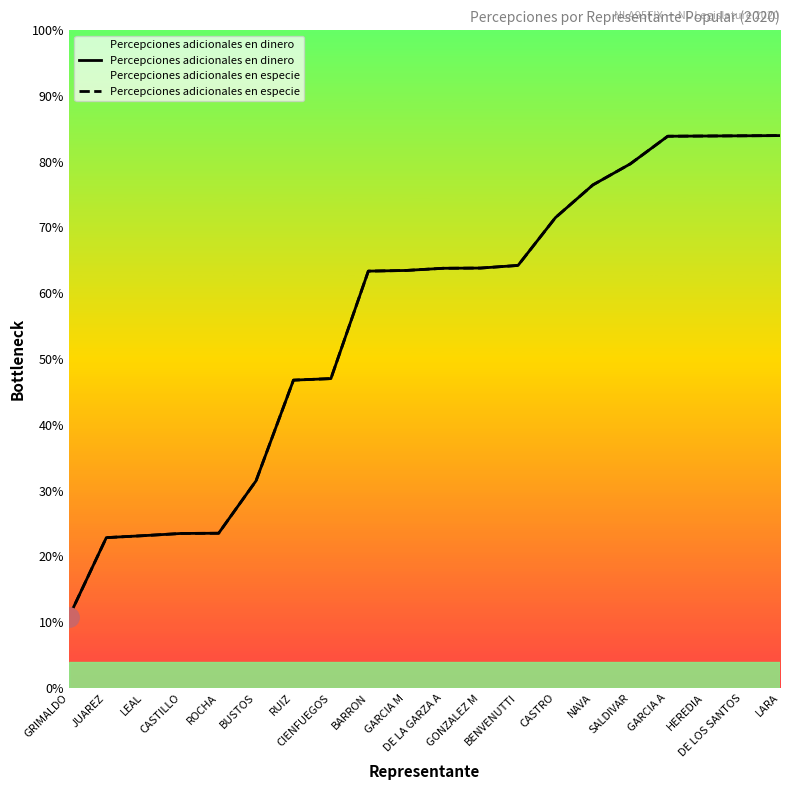

Is it true that Percepciones adicionales en dinero equals 695 at LEAL?

True